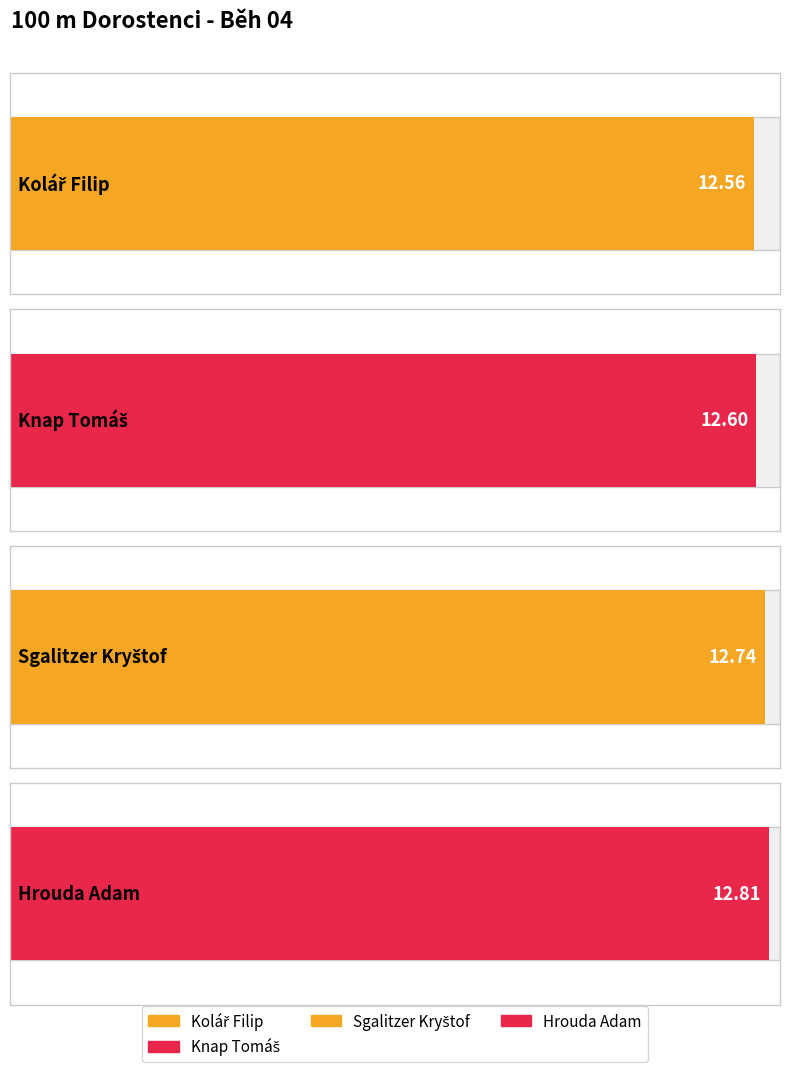

Is it true that SB equals 12.7 at Sgalitzer Kryštof?

True